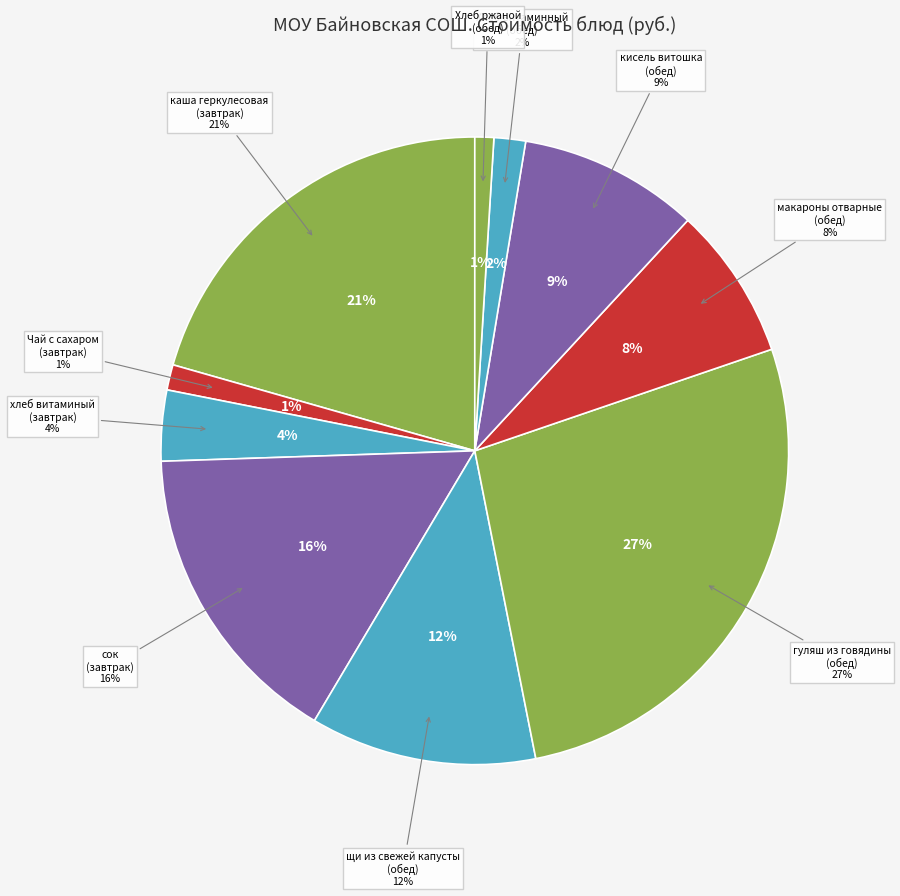

Does any single category account for the majority?

No